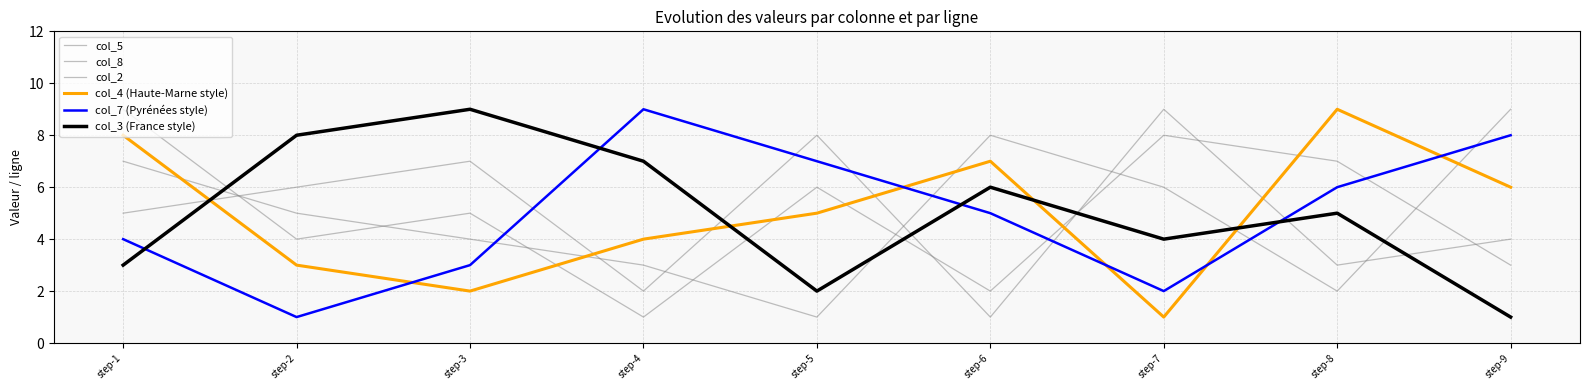

Which has a higher value, step-3 or step-6?

step-3